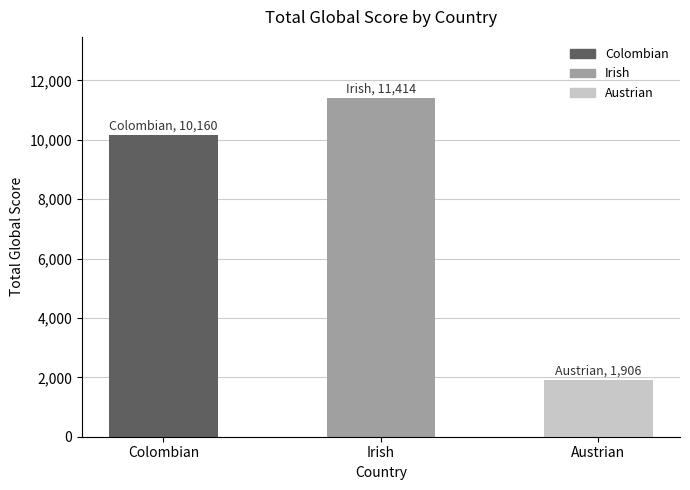

What position from the right is Austrian?

1